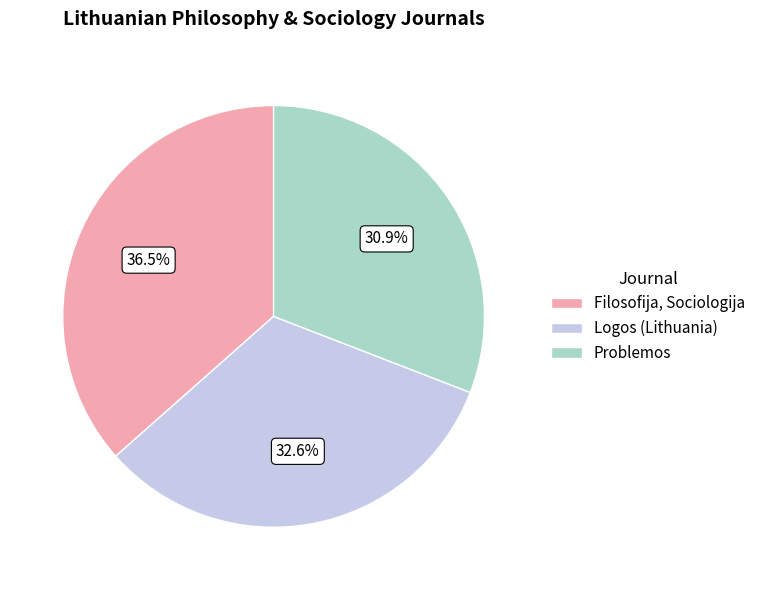

What is the ratio of the value at Problemos to the value at Filosofija, Sociologija?

0.8